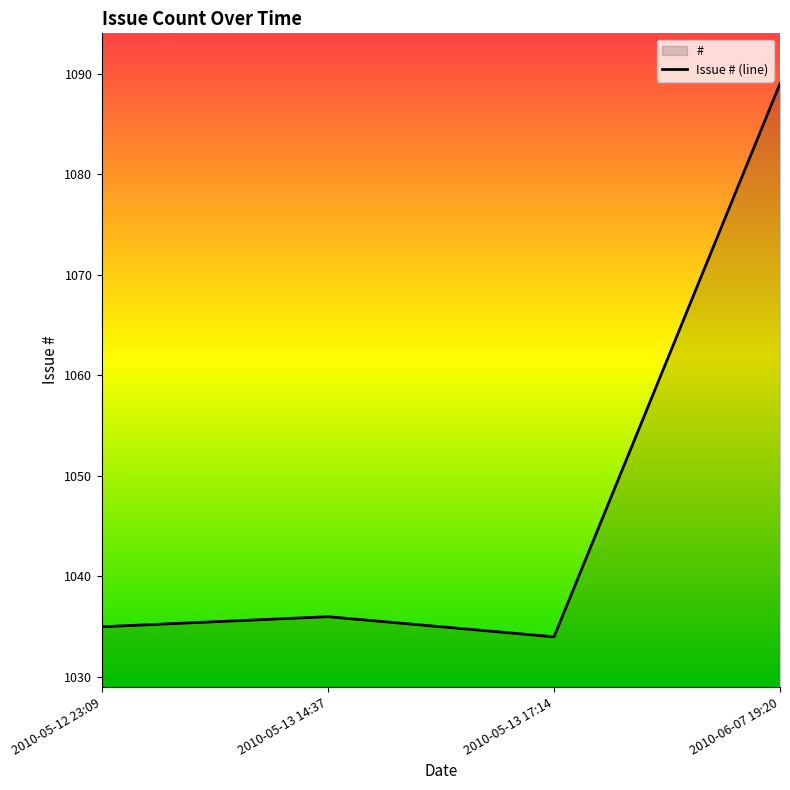

How many series are shown in this chart?

1